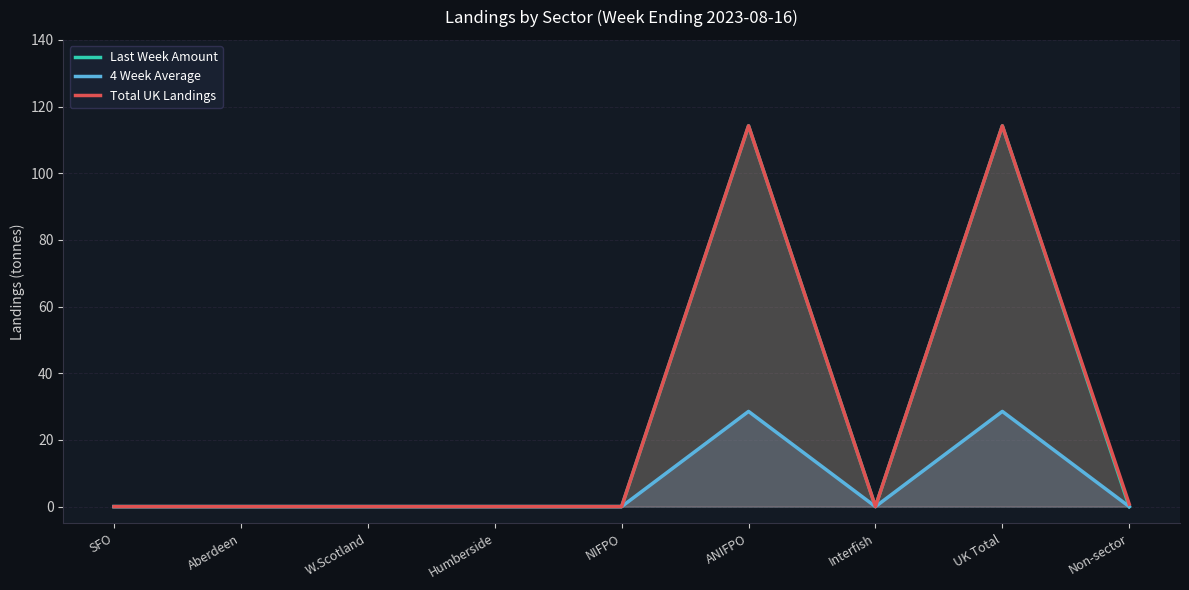

True or false: 4 Week Average has a value of 10.1 at W.Scotland.

False